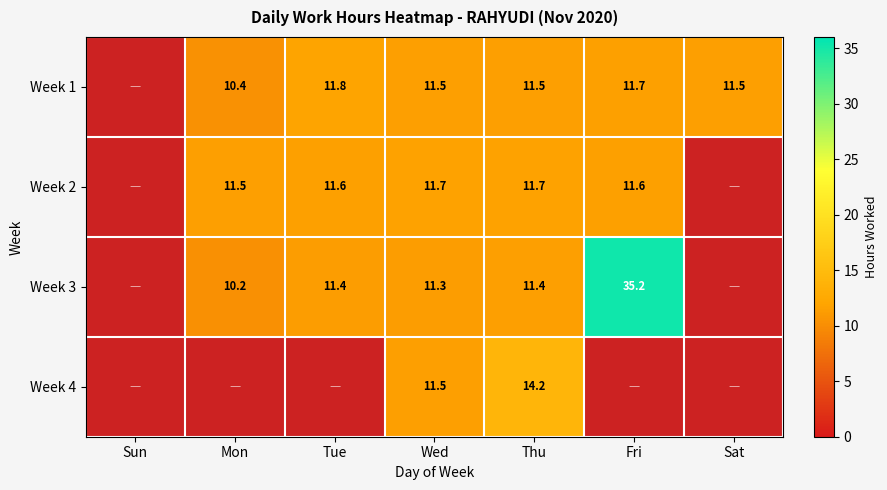

At Thu, list the series in order from largest to smallest.

Week 4, Week 2, Week 1, Week 3